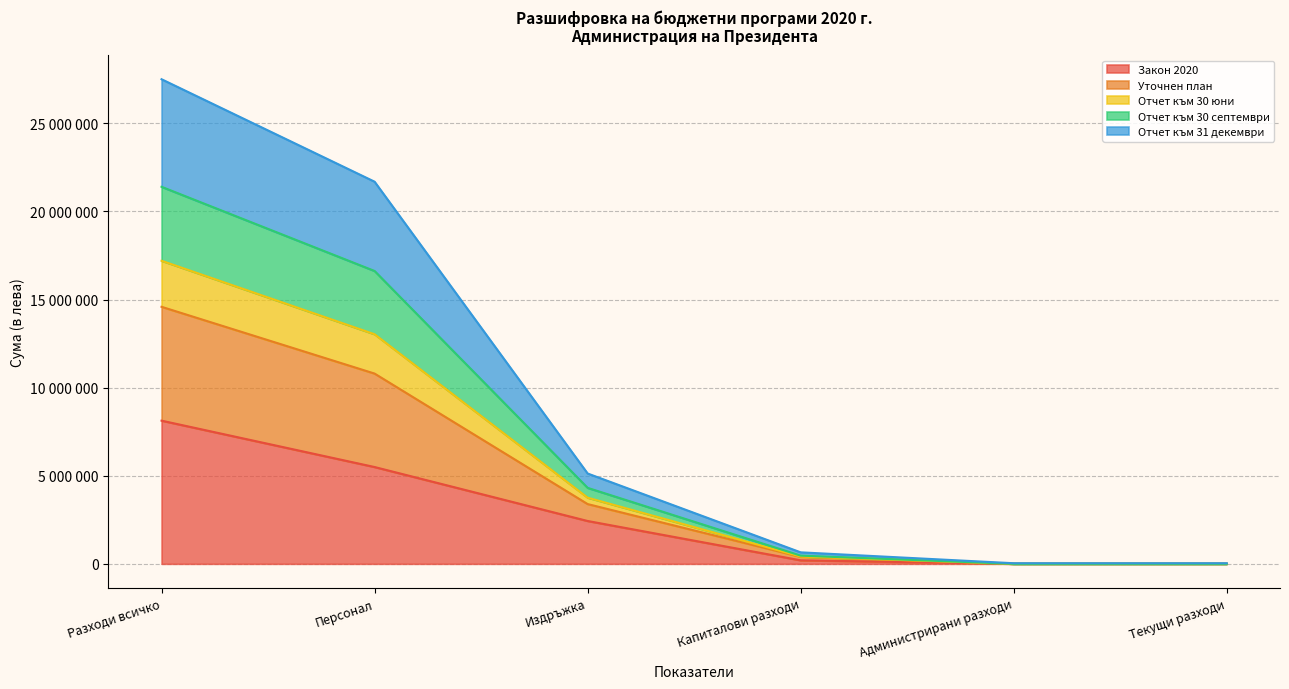

At which label does Отчет към 30 юни first exceed 4312986?

Разходи всичко